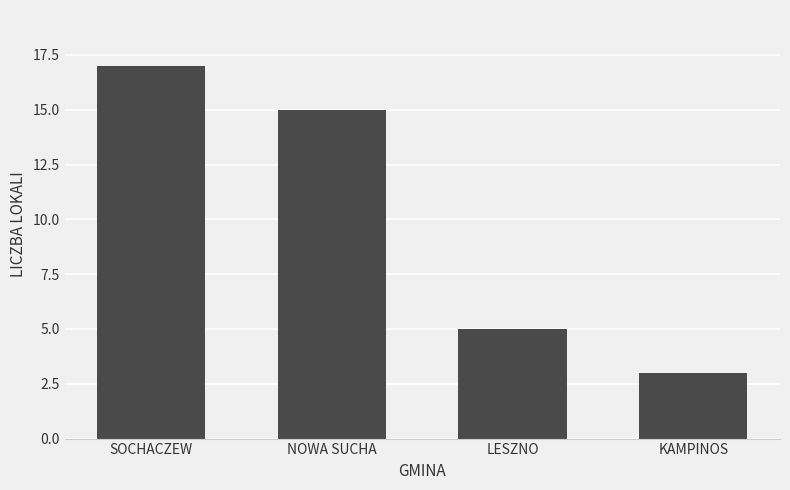

At which label does the data first exceed 15?

SOCHACZEW